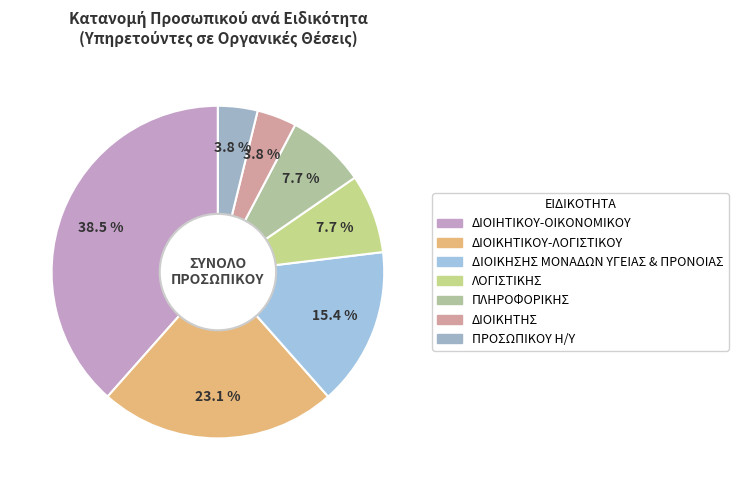

Which category has the biggest portion of the pie?

ΔΙΟΙΗΤΙΚΟΥ-ΟΙΚΟΝΟΜΙΚΟΥ